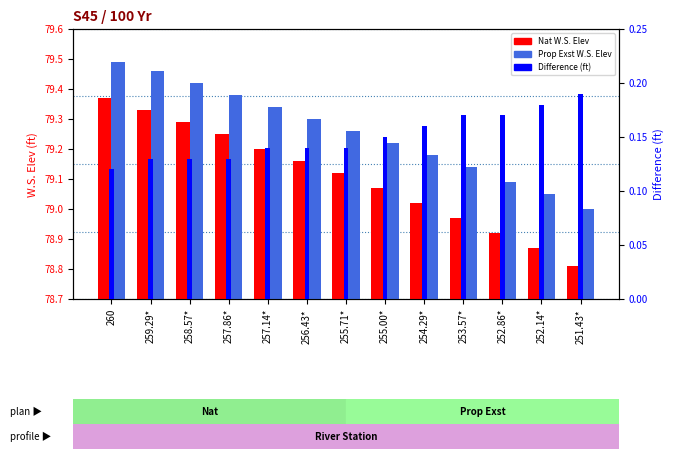

Reading left to right, extract all data points from this chart.

Nat W.S. Elev: 79.4	79.3	79.3	79.2	79.2	79.2	79.1	79.1	79.0	79.0	78.9	78.9	78.8
Prop Exst W.S. Elev: 79.5	79.5	79.4	79.4	79.3	79.3	79.3	79.2	79.2	79.1	79.1	79.0	79.0
Difference (ft): 0.1	0.1	0.1	0.1	0.1	0.1	0.1	0.1	0.2	0.2	0.2	0.2	0.2